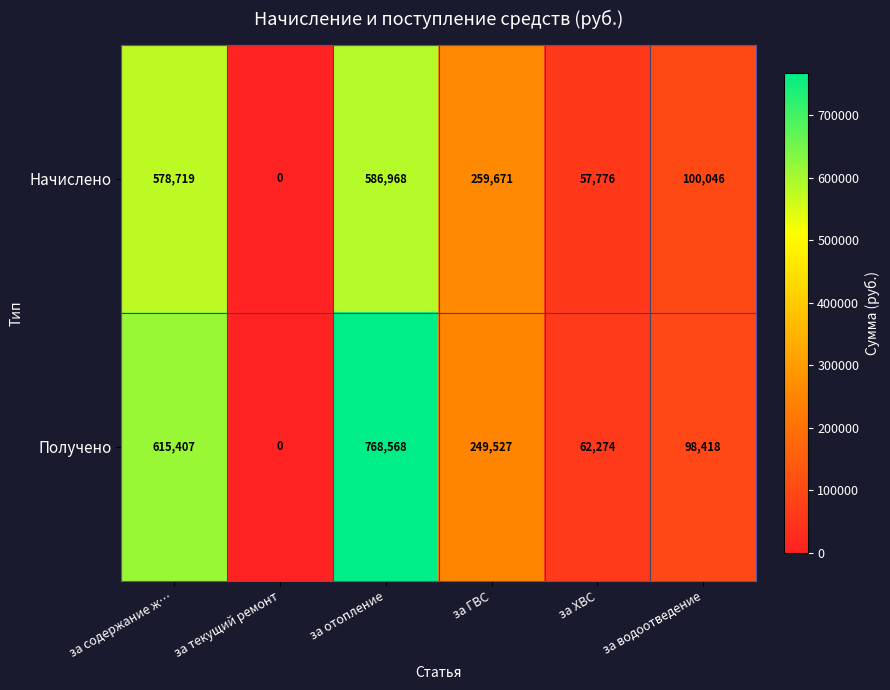

At which label is Начислено closest to 293484?

за ГВС